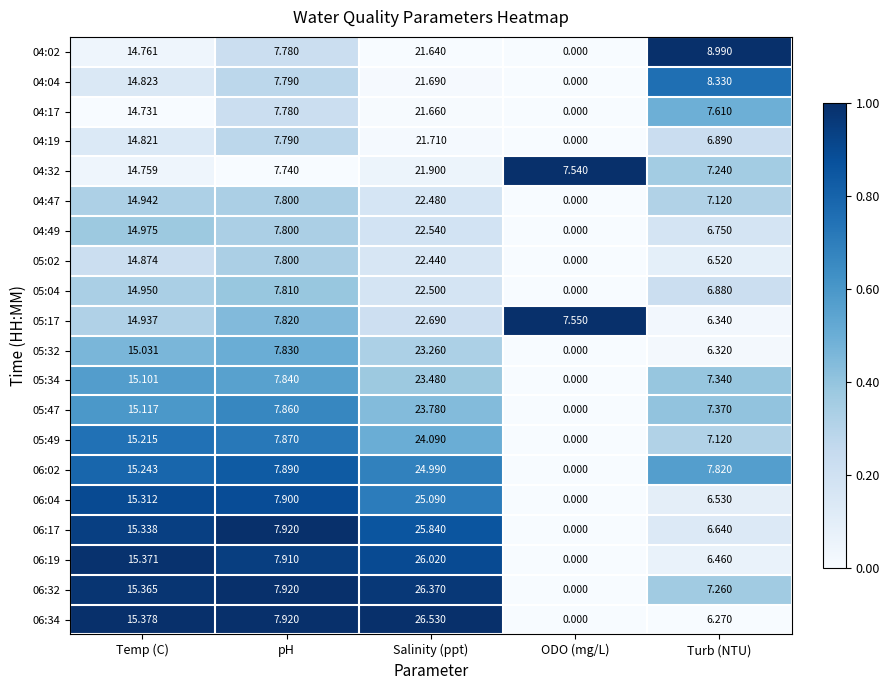

List the labels in order of 04:04 value, largest first.

Salinity (ppt), Temp (C), Turb (NTU), pH, ODO (mg/L)